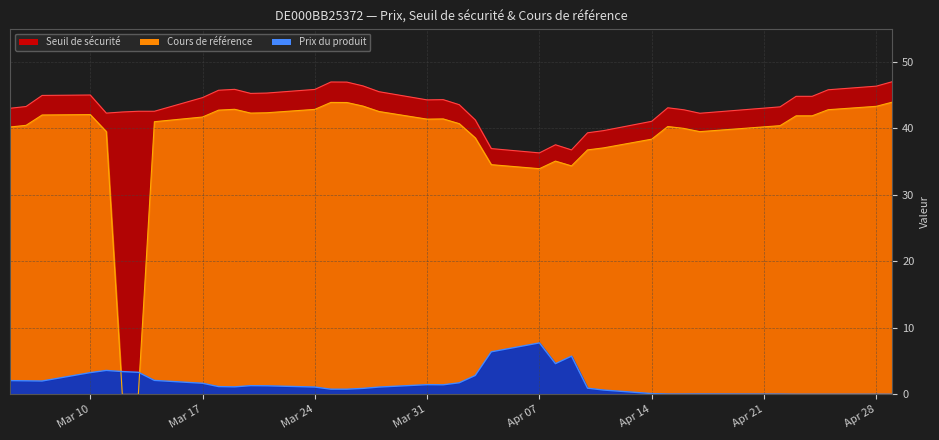

What are all the series names shown in the legend?

Seuil de sécurité, Cours de référence, Prix du produit